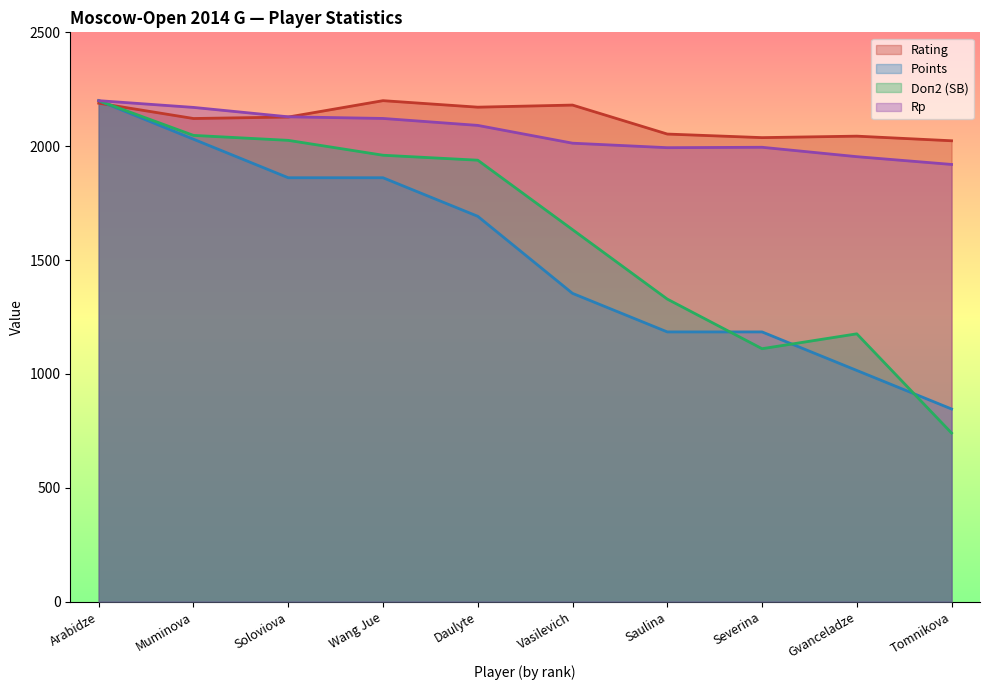

What is the difference between the Rating values at Muminova and Wang Jue?

78.4